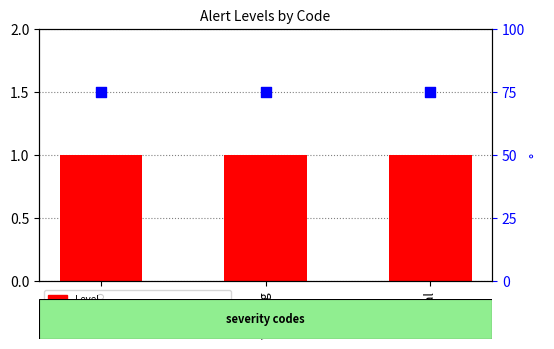

What is the total value across all series at info?

76